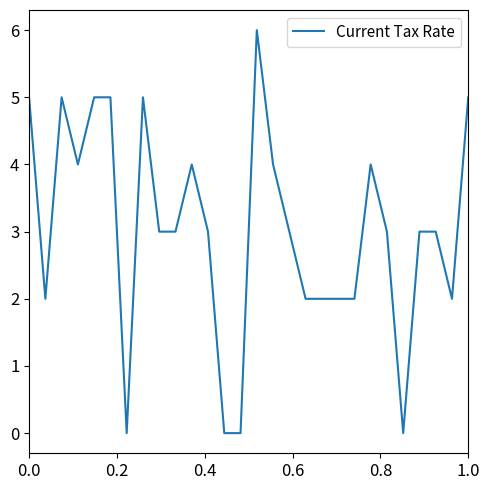

True or false: the data has more than 1 interior local peaks.

True